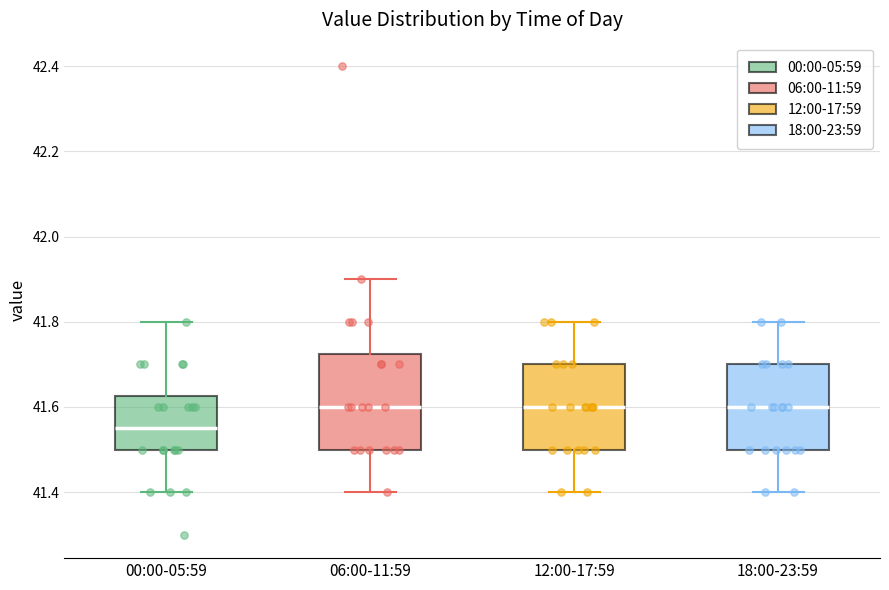

Where is the upper edge of the box for 00:00-05:59 on the y-axis? The values are not printed on the chart, so give them approximately, as read against the axis.

41.62